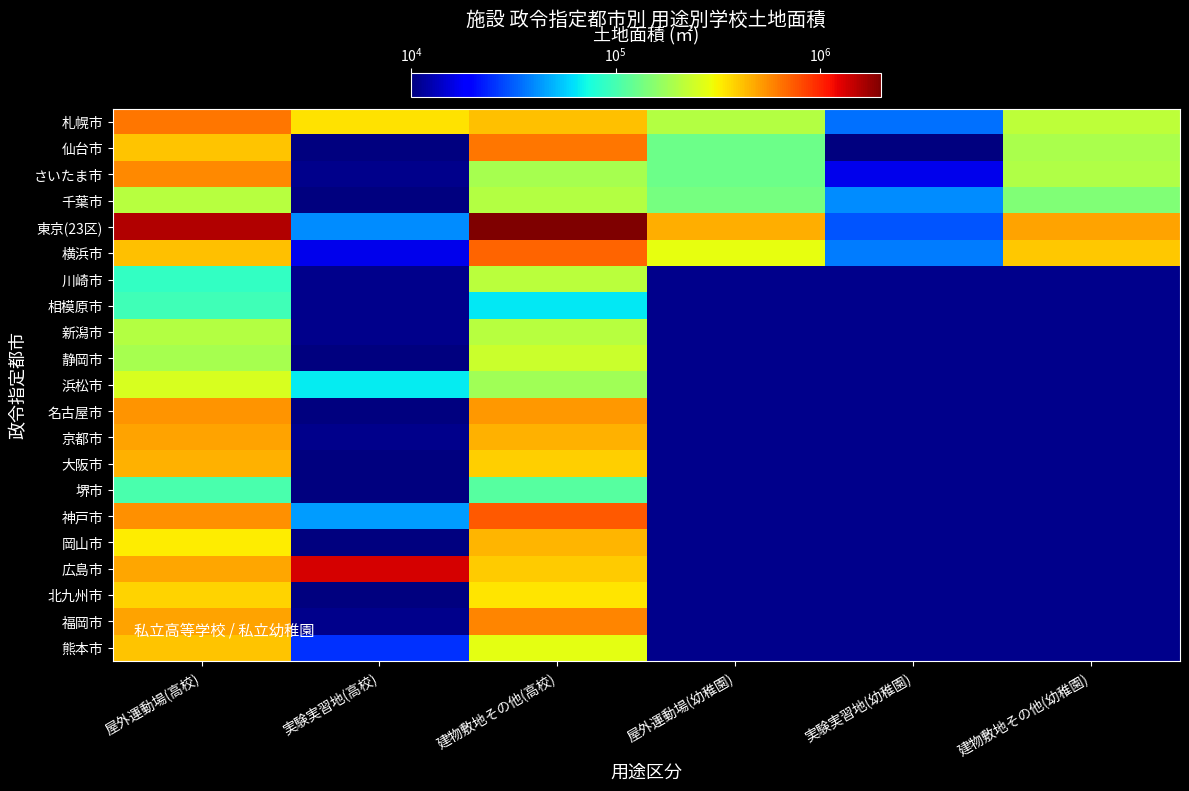

Which series has the largest total across all categories?

東京(23区)